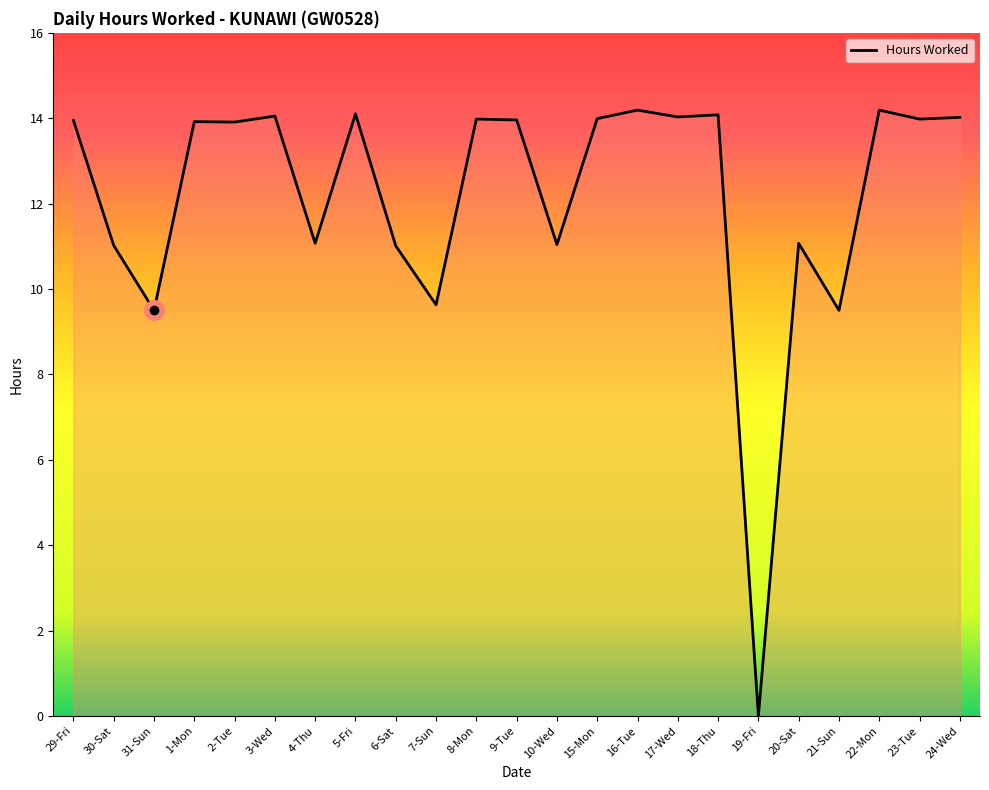

What is the average value?

12.2